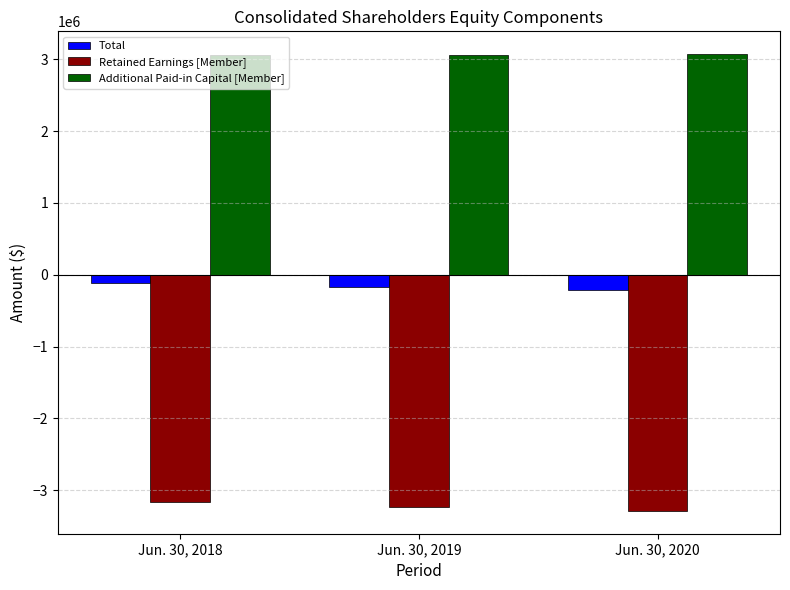

Which series has the largest total across all categories?

Additional Paid-in Capital [Member]